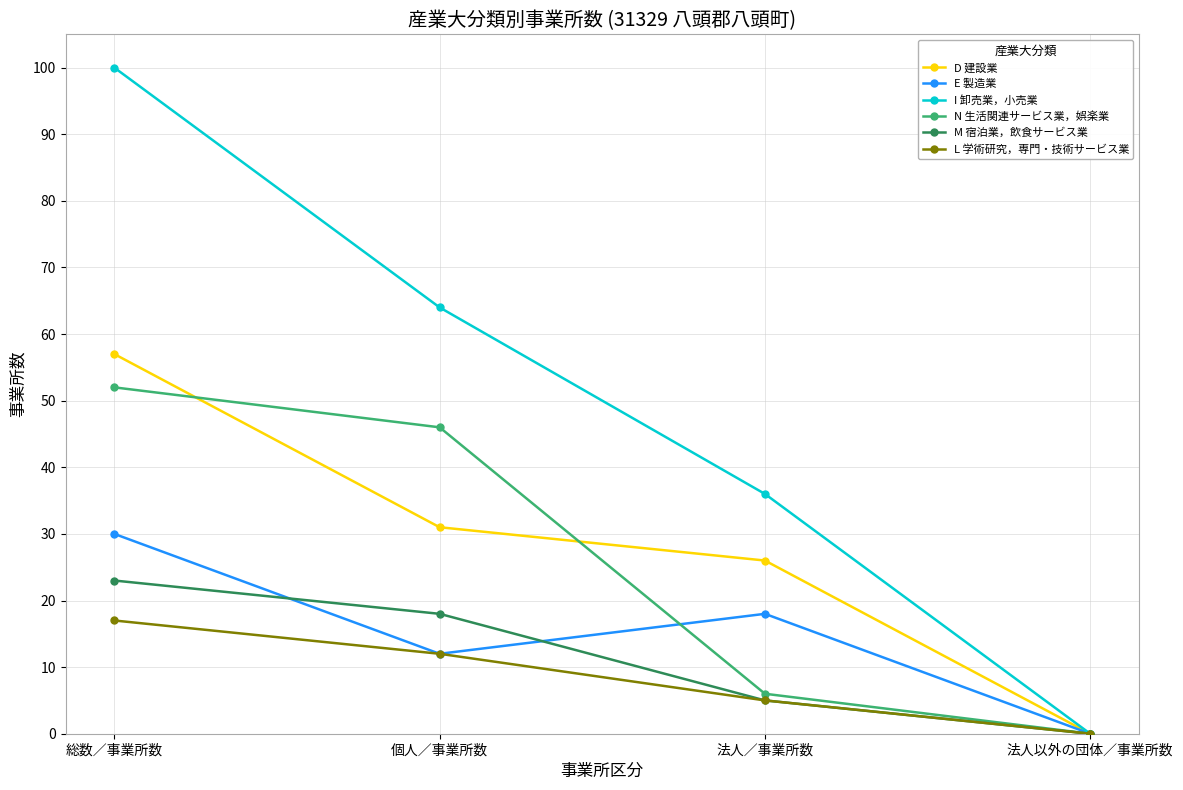

Where is M 宿泊業，飲食サービス業 nearest to the value 11?

法人／事業所数